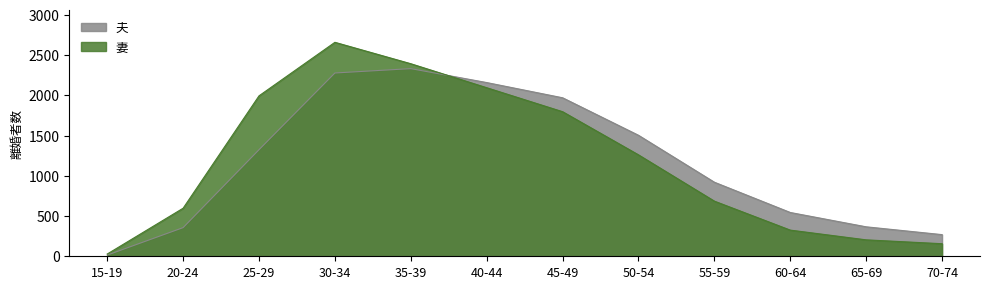

Which series ends up on top after the final intersection of 妻 and 夫?

夫